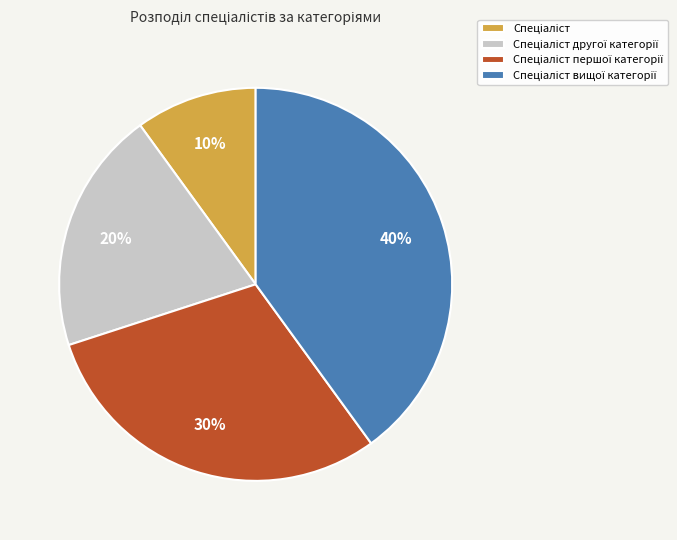

To the nearest percent, what is the difference between the largest and smallest slice percentages?

30%